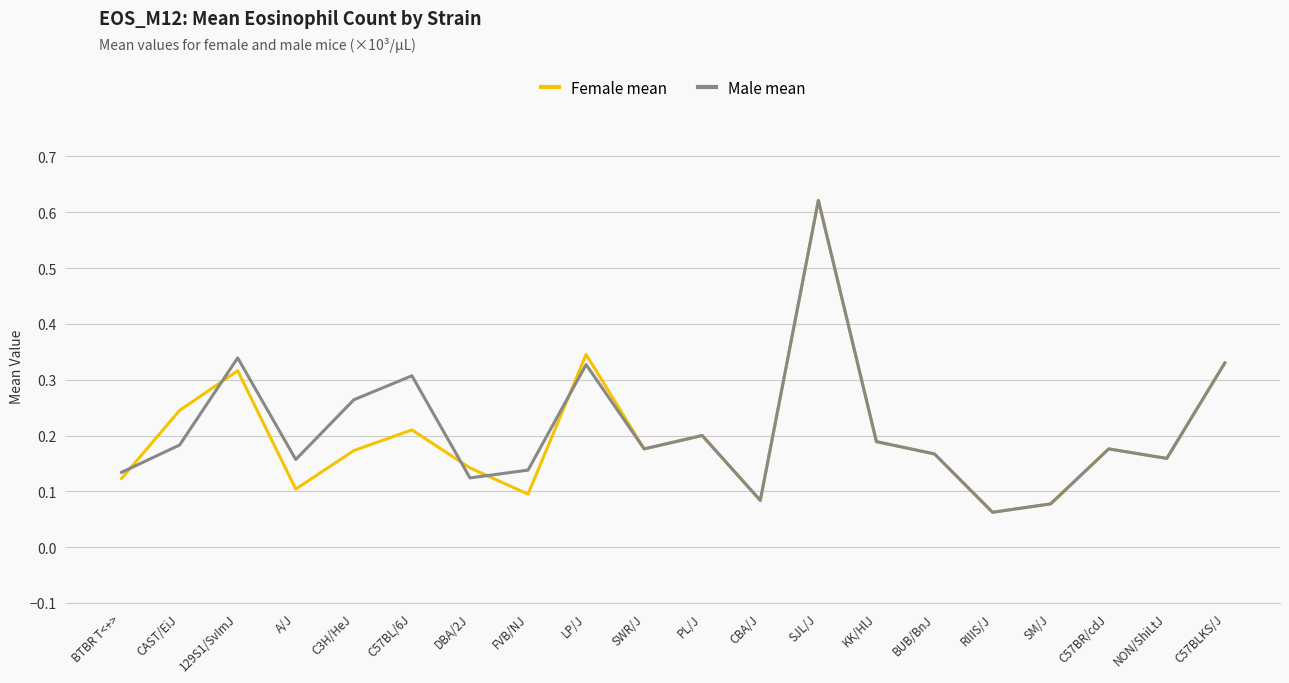

At which category is the sum across all series the highest?

SJL/J